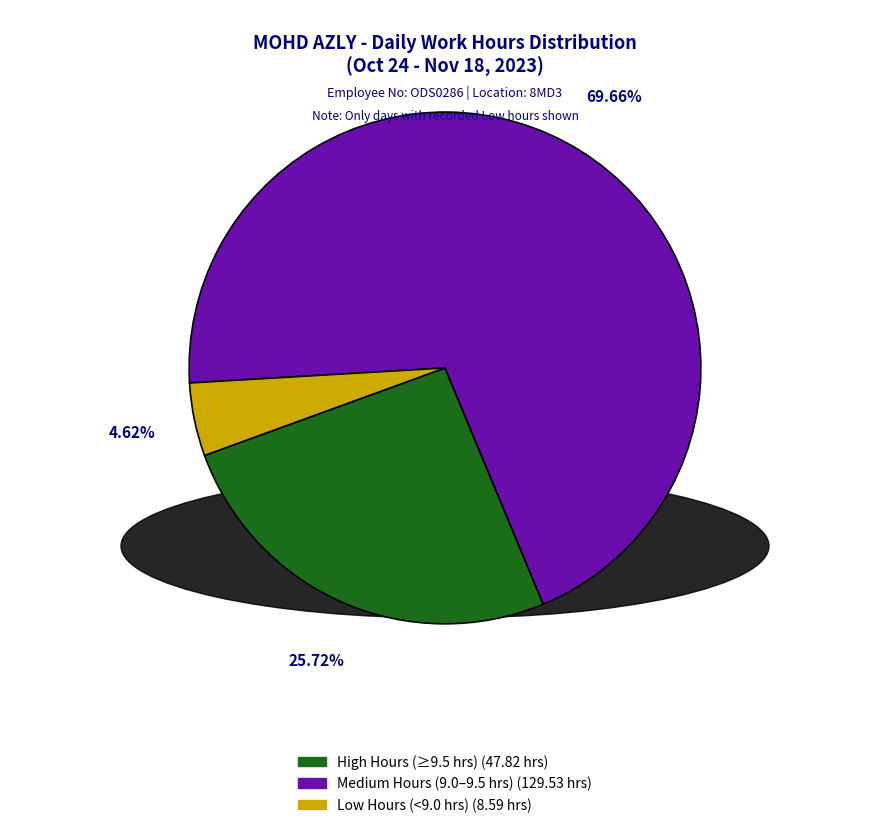

Is there any slice that represents more than half of the pie?

Yes